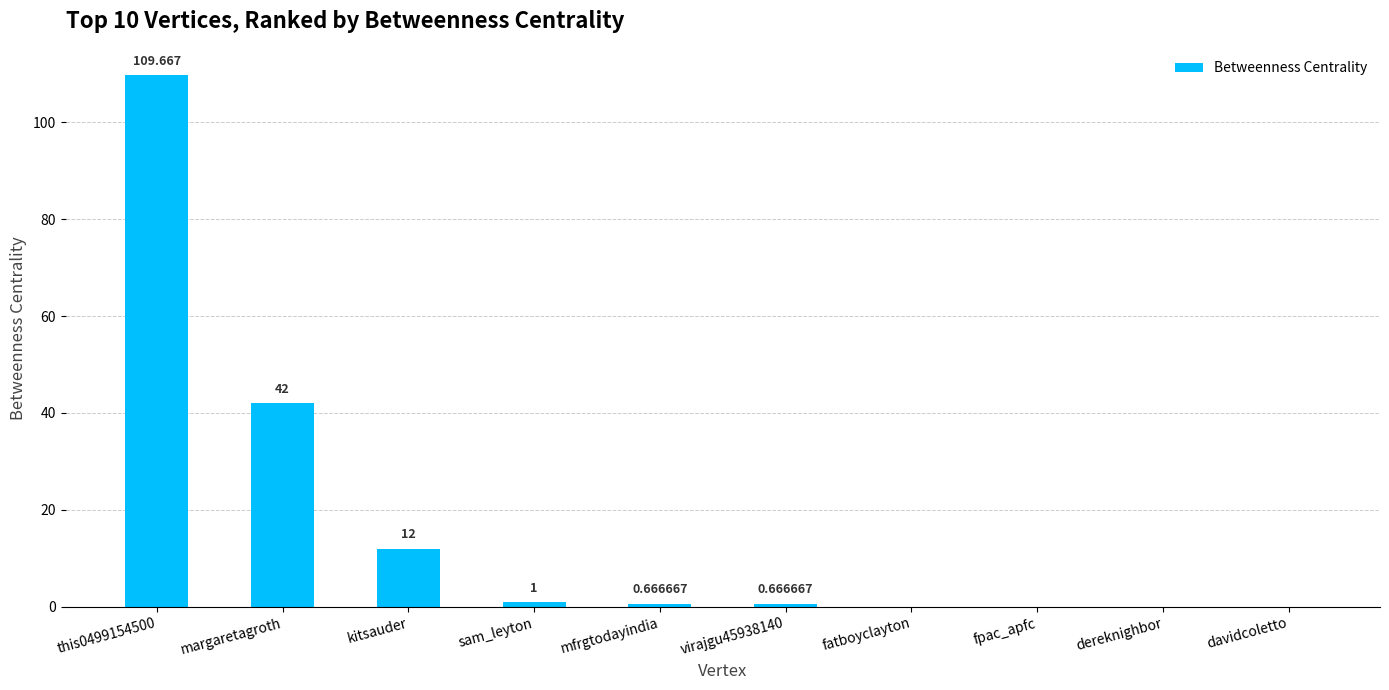

Between davidcoletto and sam_leyton, which is larger?

sam_leyton